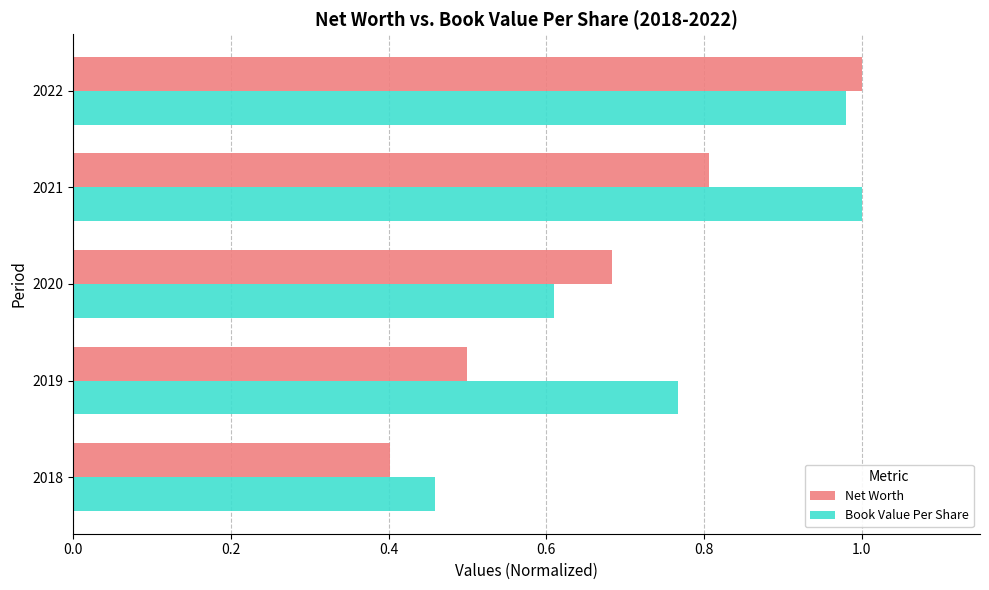

Which series has the widest spread of values?

Net Worth